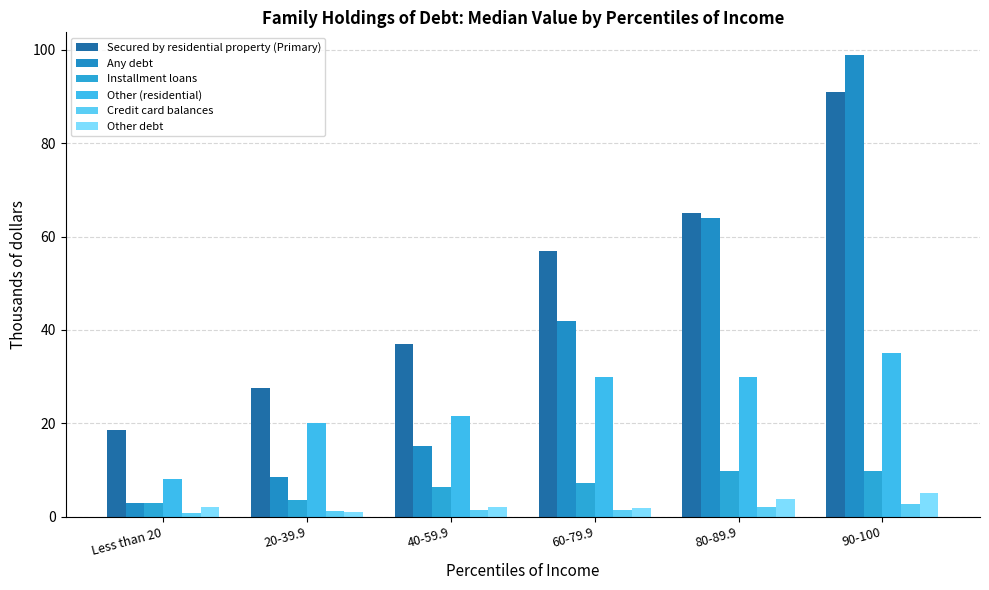

What are all the series names shown in the legend?

Secured by residential property (Primary), Any debt, Installment loans, Other (residential), Credit card balances, Other debt